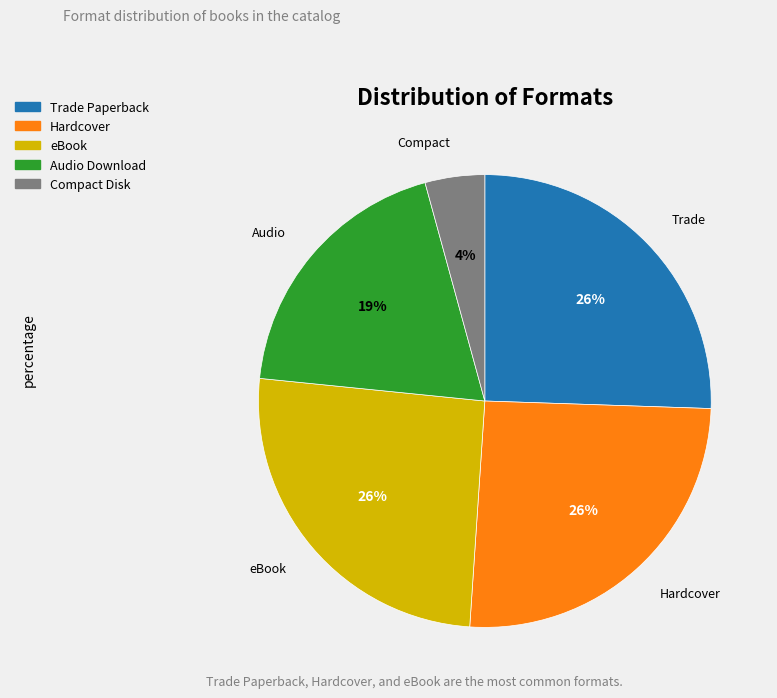

What is the smallest slice in the pie chart?

Compact Disk